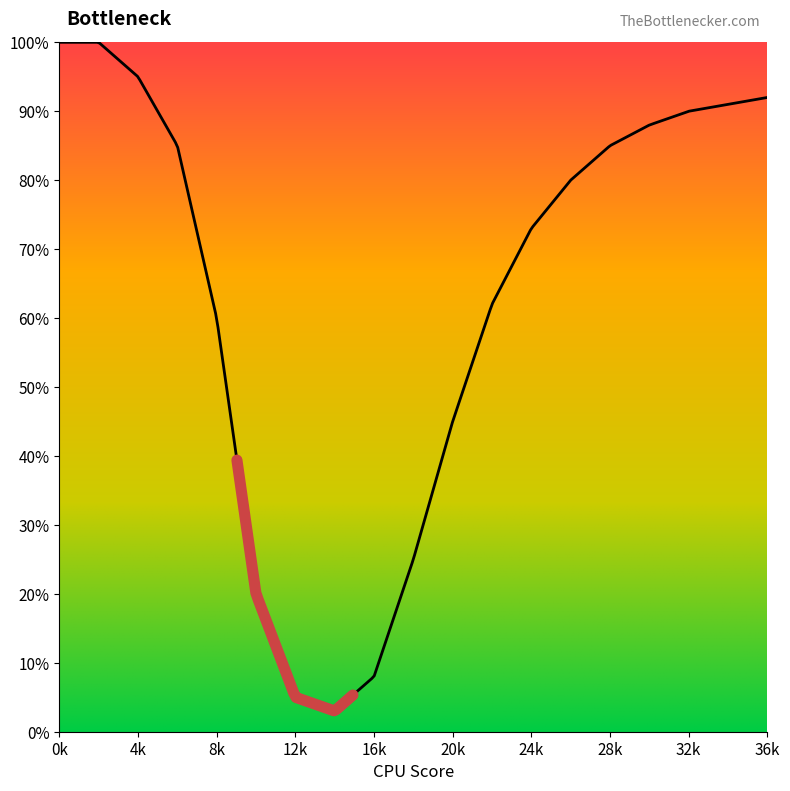

How many categories are shown in the chart?

19